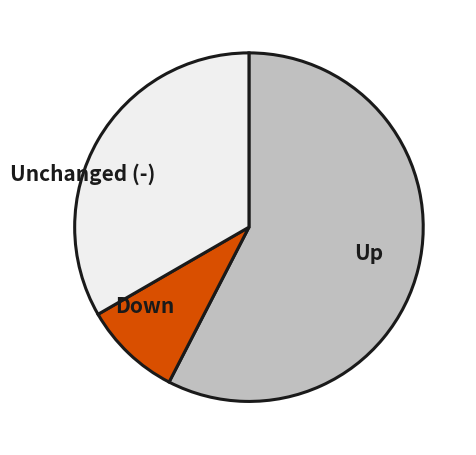

Which slice represents more than half of the pie?

Up